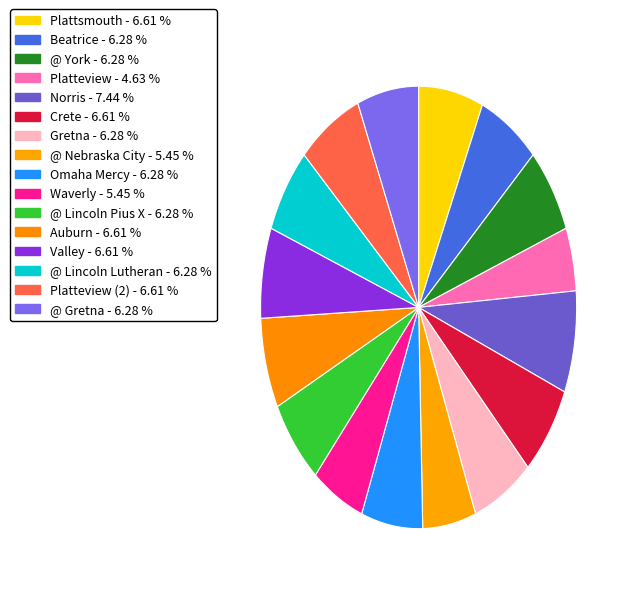

How many segments does this pie chart have?

16